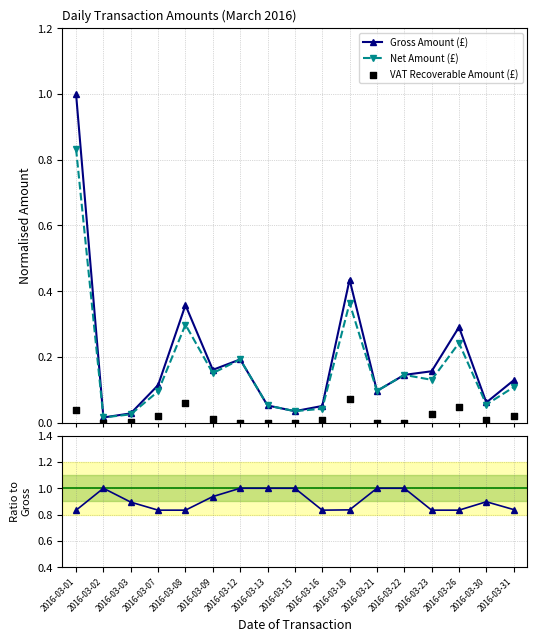

At how many categories does at least one series exceed 0?

17